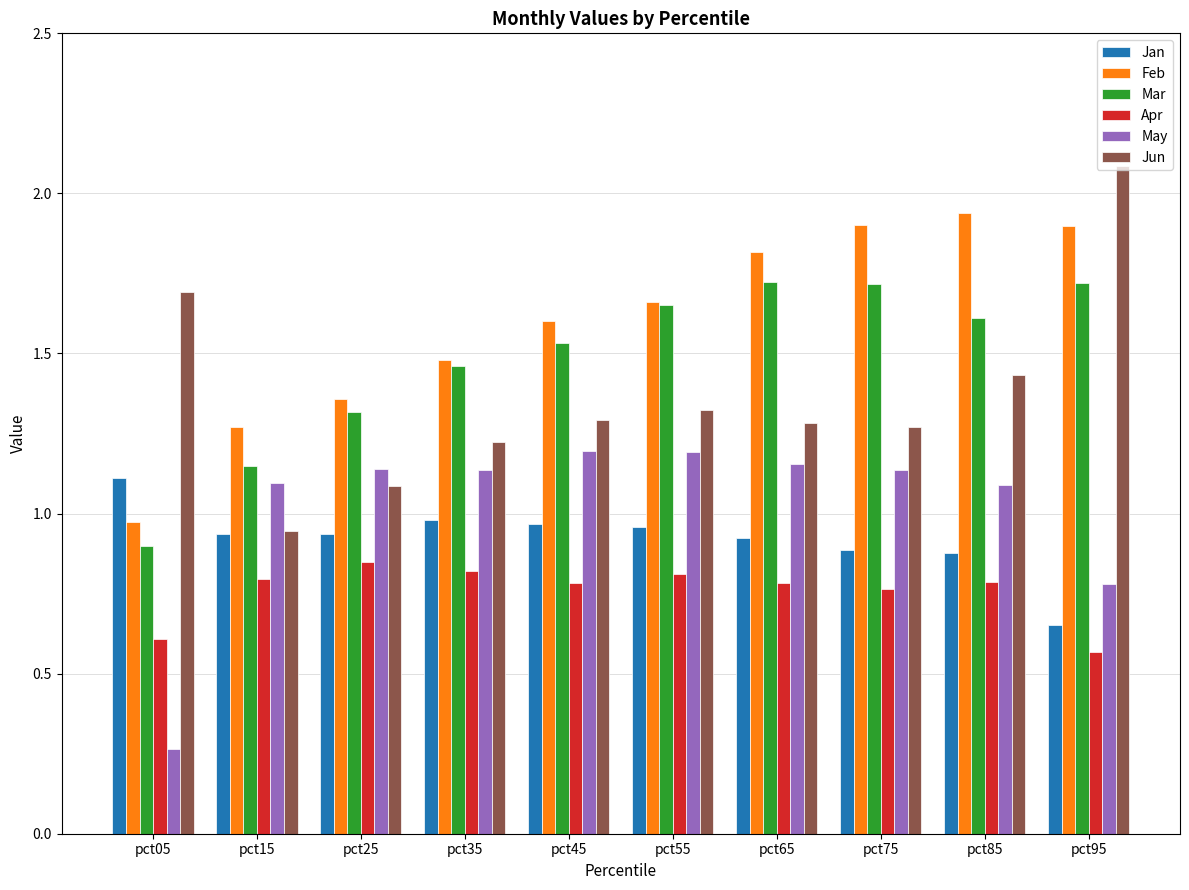

Which series has the widest spread of values?

Jun